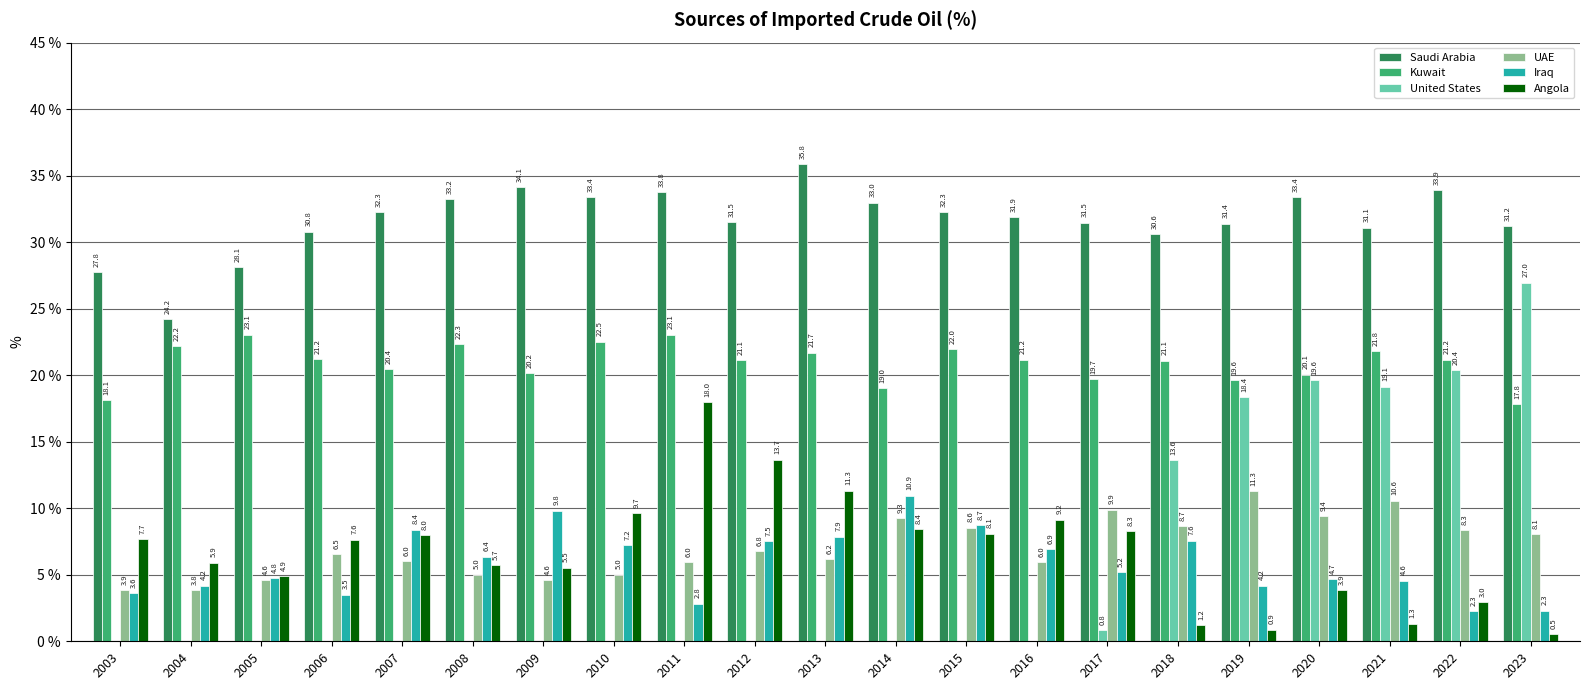

At which category is the sum across all series the highest?

2020